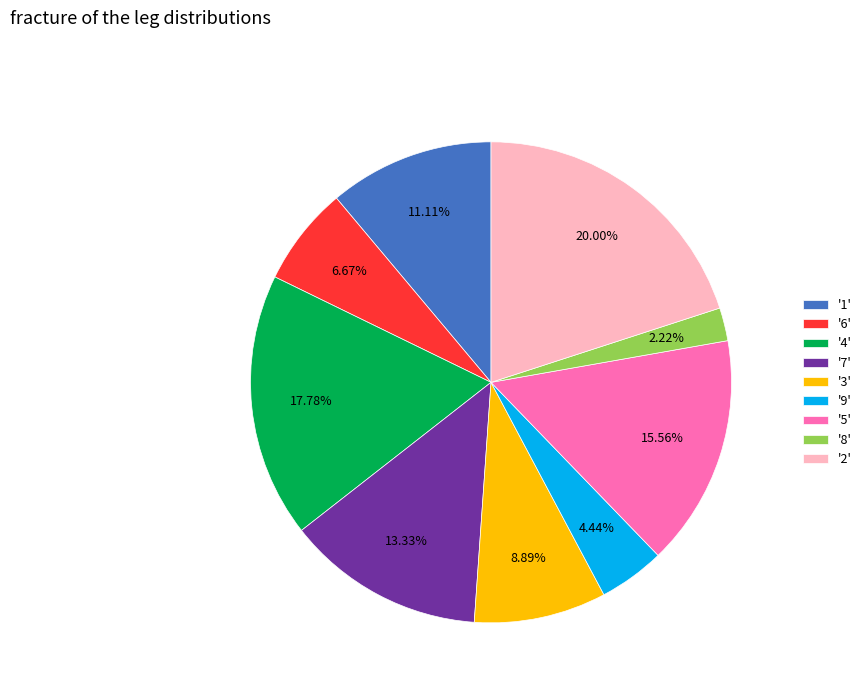

What is the ratio of the value at '4' to the value at '1'?

1.6